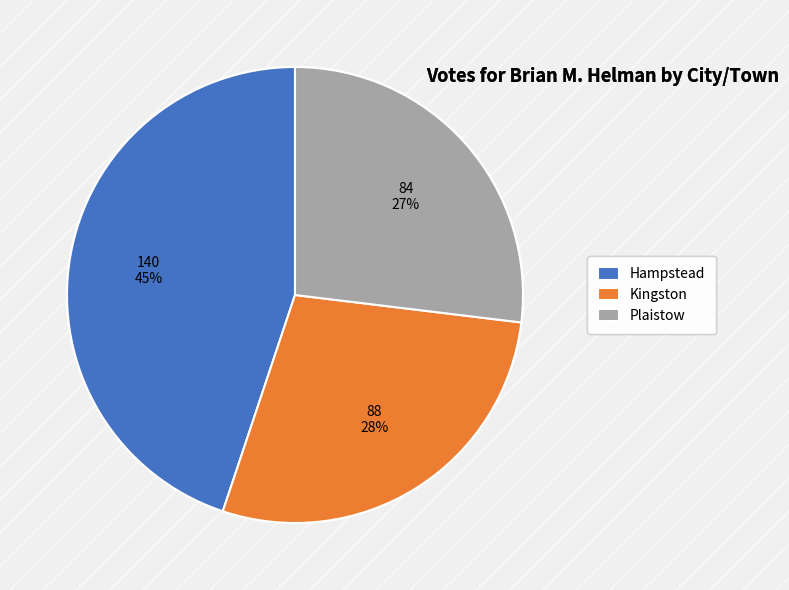

Rank the categories by value from lowest to highest.

Plaistow, Kingston, Hampstead